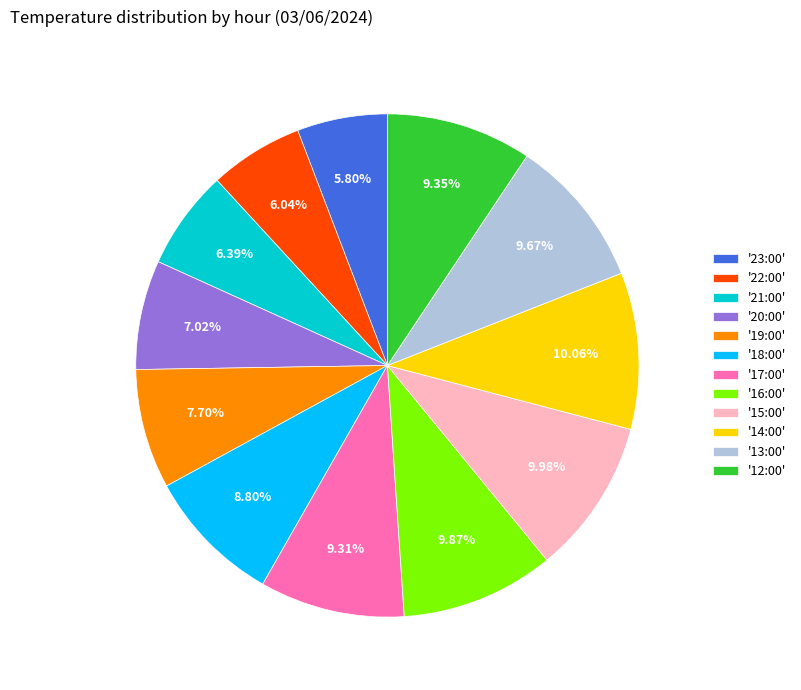

Between '17:00' and '22:00', which is larger?

'17:00'